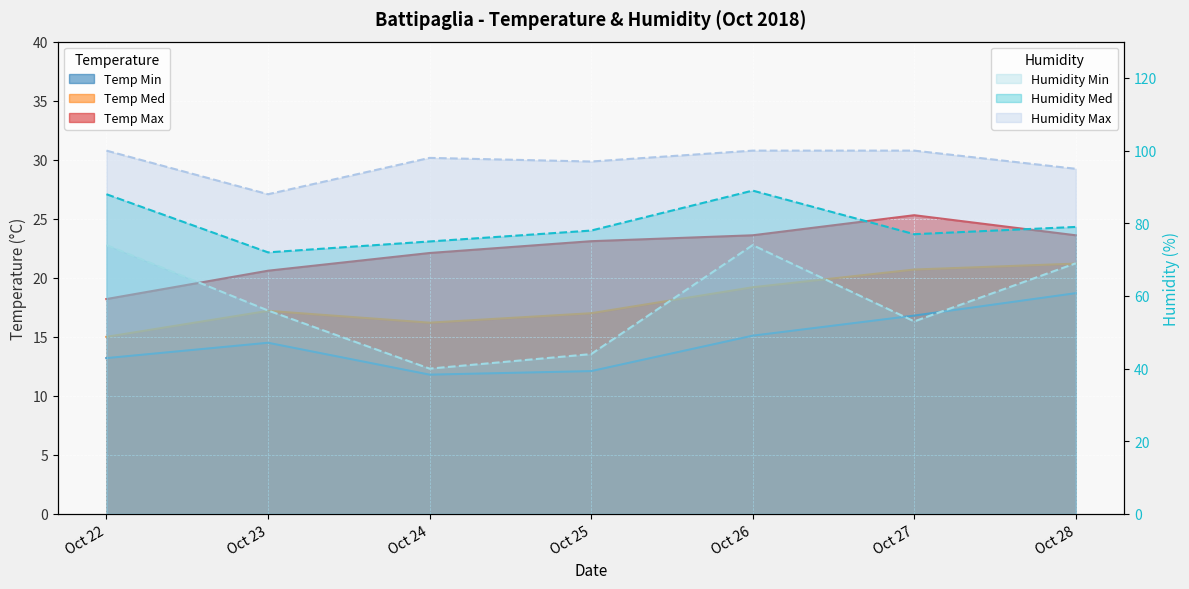

True or false: Temp Med and Humidity Med cross at least once.

False